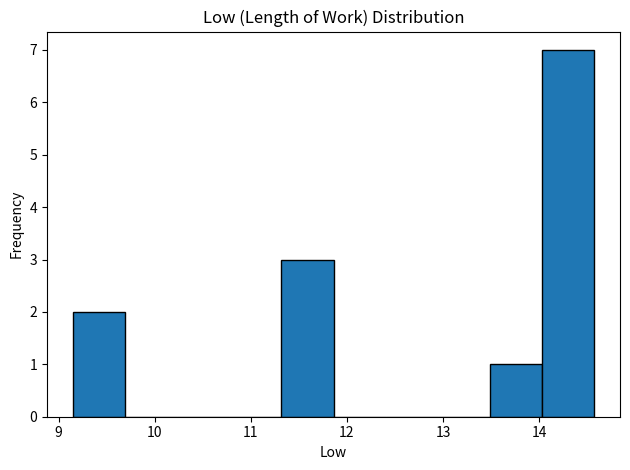

Reading left to right, list every bar in this chart as the range it spans on the x-axis followed by its height. Neither the bar edges nor the heights are printed on the chart, so give them approximately, as read against the axes.

9.2 to 9.7: 2
9.7 to 10.2: 0
10.2 to 10.8: 0
10.8 to 11.3: 0
11.3 to 11.9: 3
11.9 to 12.4: 0
12.4 to 12.9: 0
12.9 to 13.5: 0
13.5 to 14.0: 1
14.0 to 14.6: 7